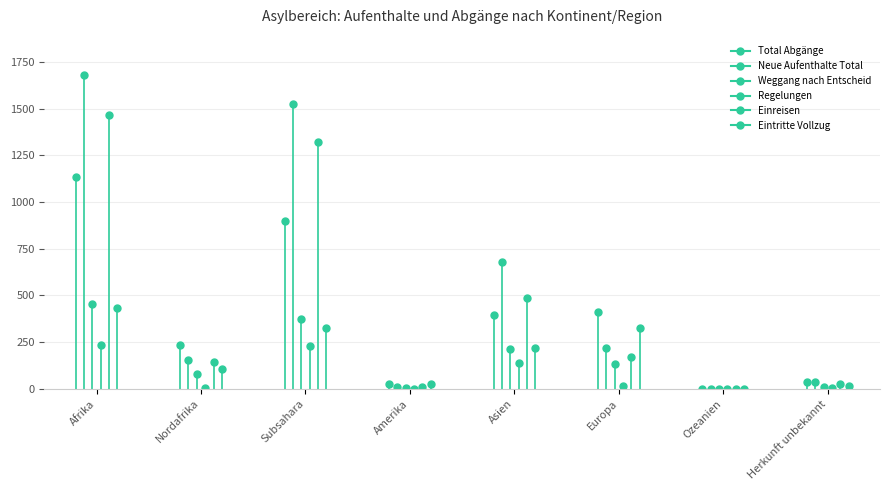

What position from the left is Asien?

5